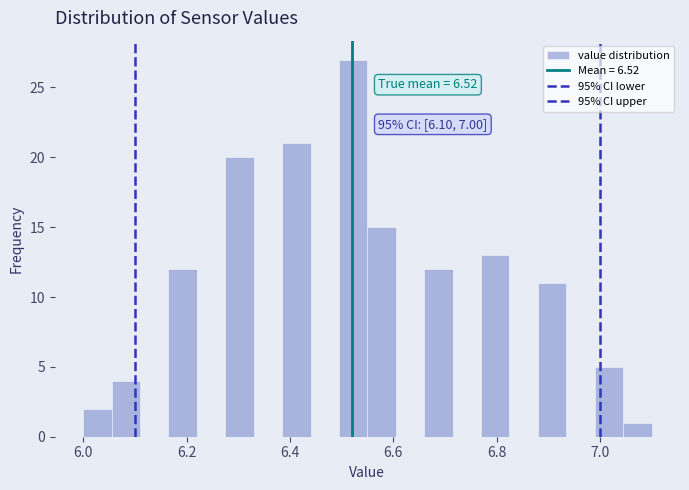

Read against the x-axis, roughly where is the centre of the tallest bar?

6.52